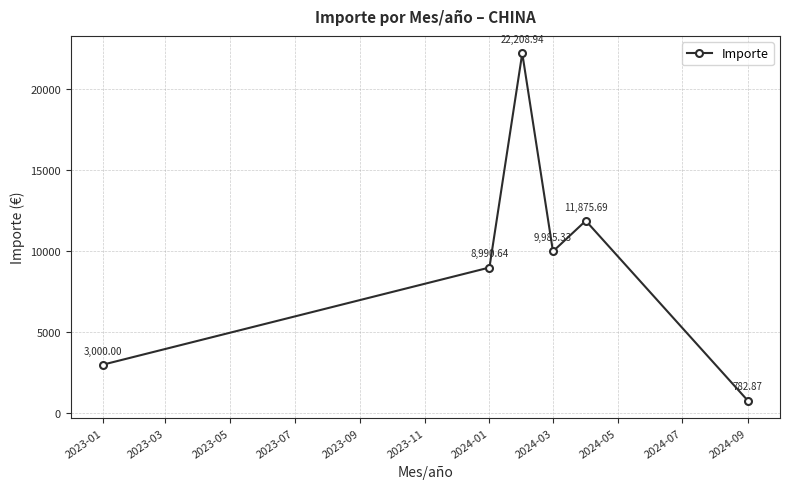

What is the sum of all values?

56843.5